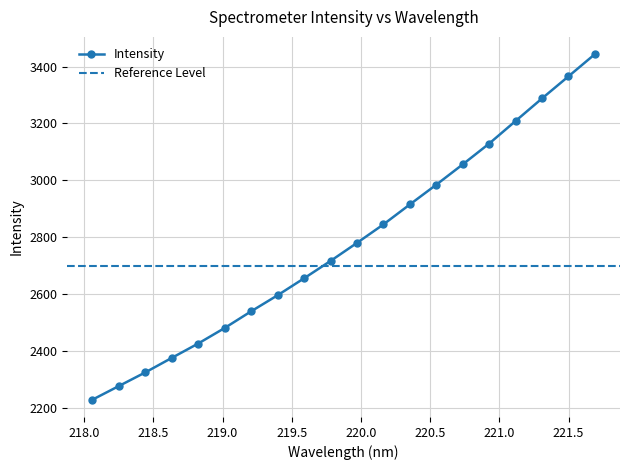

At which category does the chart reach its minimum across all series?

218.0596